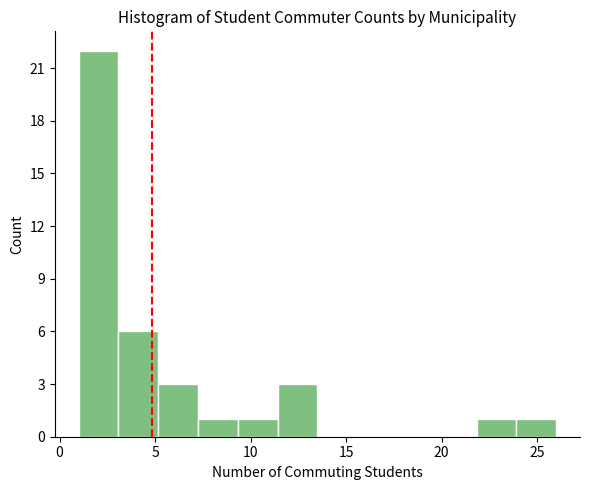

Reading left to right, transcribe this chart: for each bar, give the range it covers on the x-axis and its height. Neither the bar edges nor the heights are printed on the chart, so give them approximately, as read against the axes.

1.0 to 3.0: 22
3.0 to 5.0: 6
5.0 to 7.5: 3
7.5 to 9.5: 1
9.5 to 11.5: 1
11.5 to 13.5: 3
13.5 to 15.5: 0
15.5 to 17.5: 0
17.5 to 20.0: 0
20.0 to 22.0: 0
22.0 to 24.0: 1
24.0 to 26.0: 1